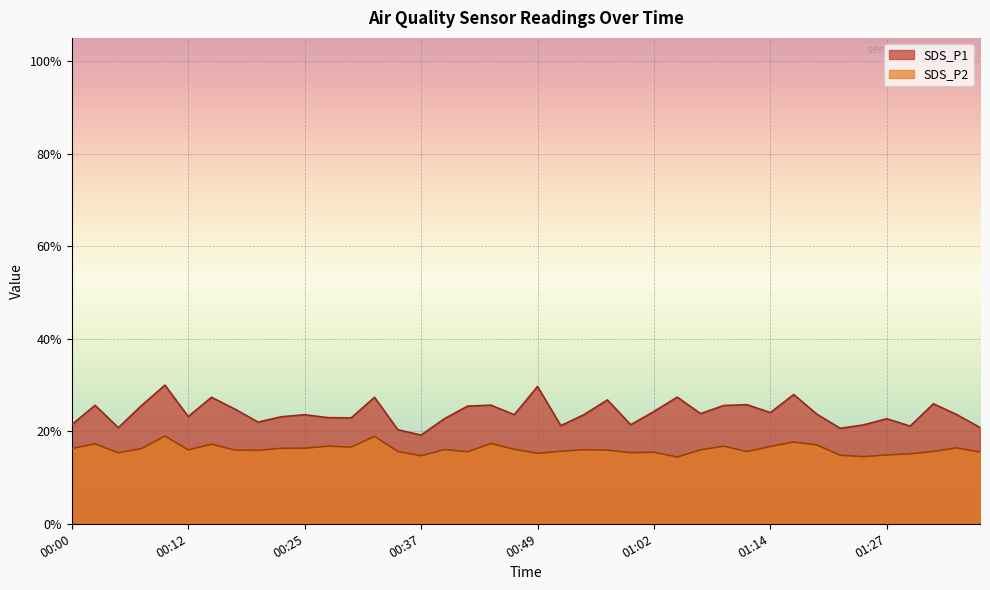

What is the difference between the second highest and second lowest values in the SDS_P1 series?

9.3